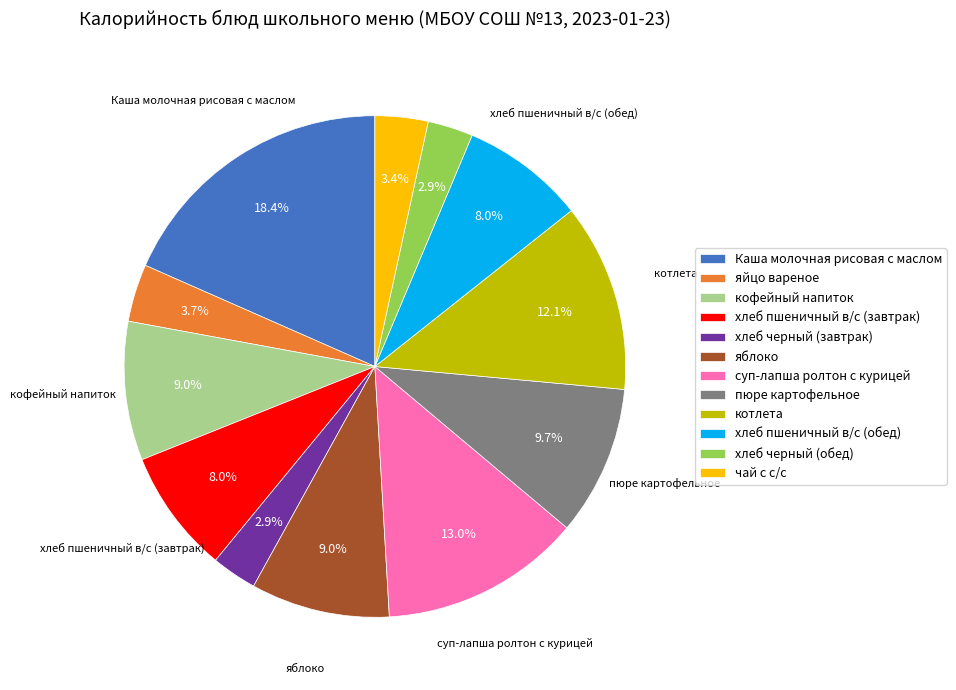

Which category has the biggest portion of the pie?

Каша молочная рисовая с маслом